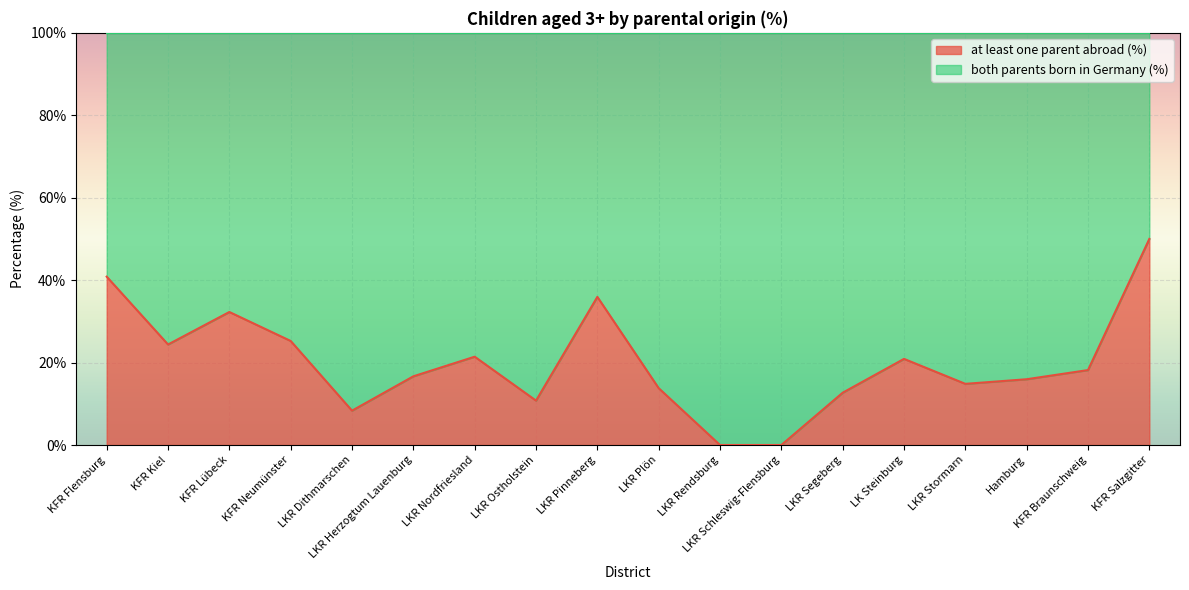

Reading right to left, list all the values displayed in this chart.

50.0	18.2	16.0	14.8	20.9	12.7	0.0	0.0	13.8	35.9	10.8	21.4	16.7	8.3	25.2	32.3	24.4	40.8